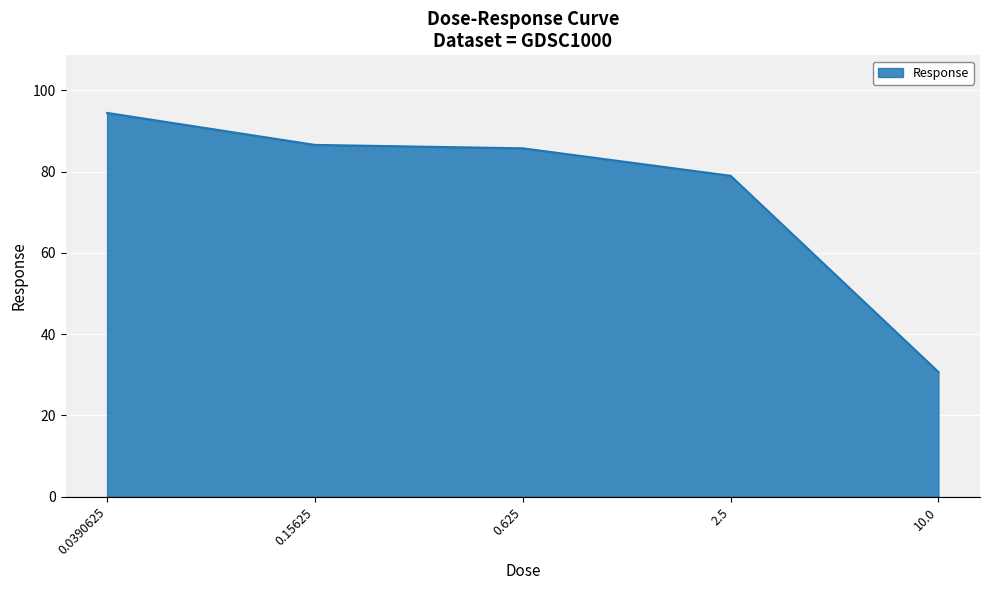

At which category does the chart reach its minimum across all series?

10.0